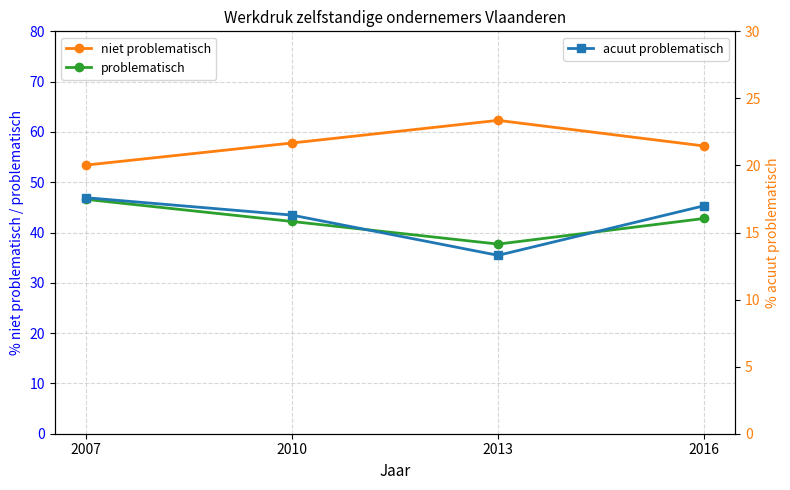

At which category does niet problematisch reach its first local peak?

2013